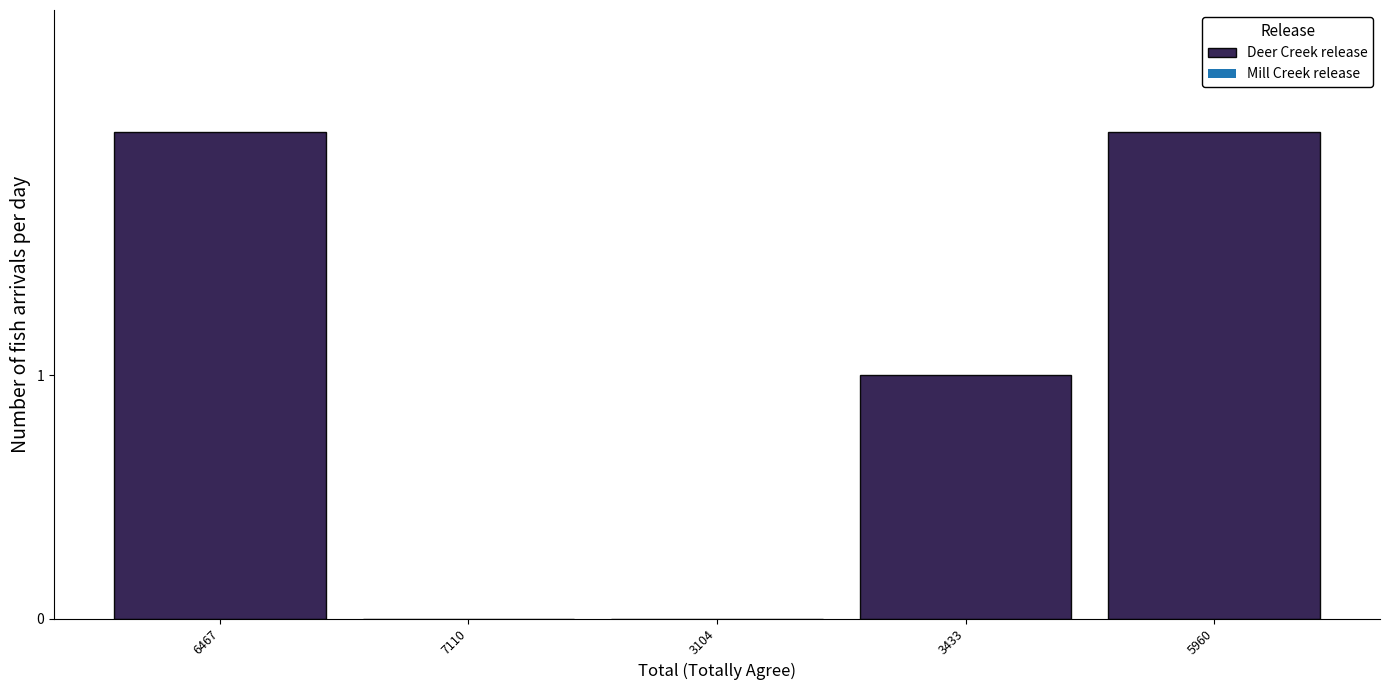

Reading left to right, transcribe all the data shown in this chart.

6467=2	7110=0	3104=0	3433=1	5960=2